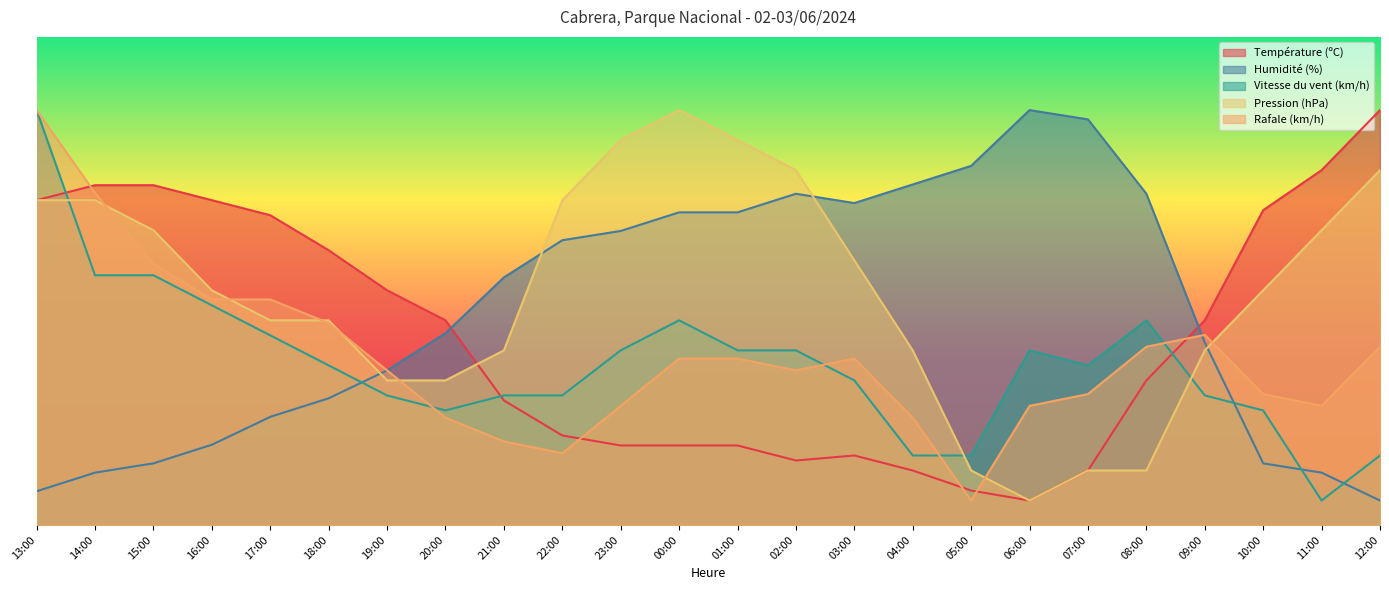

How many lines are shown in the chart?

5